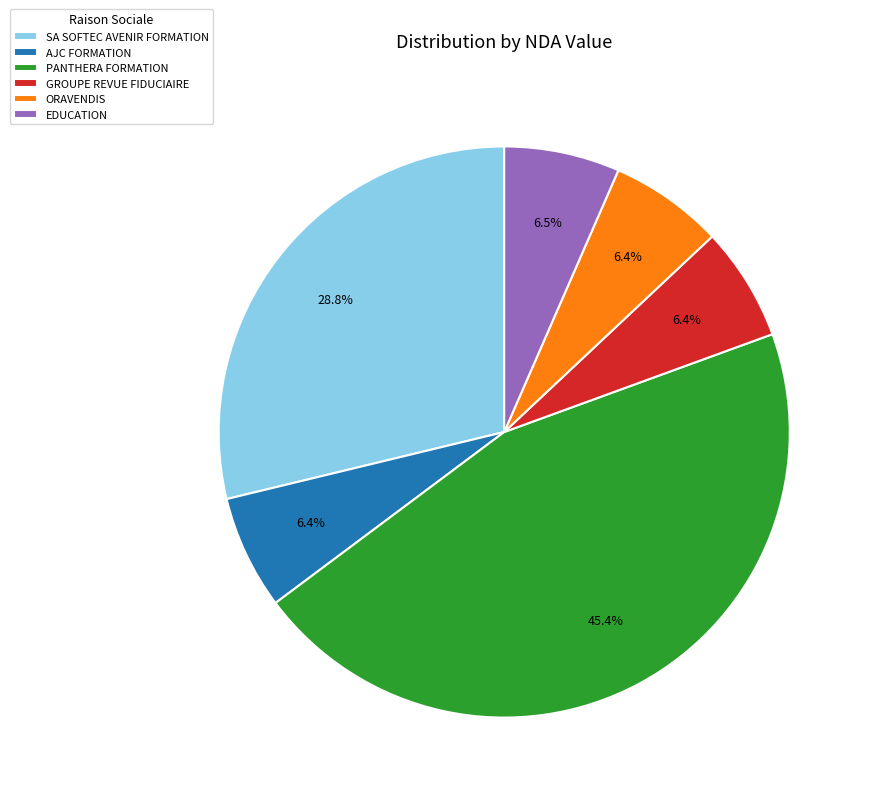

Combined, do GROUPE REVUE FIDUCIAIRE and PANTHERA FORMATION account for over 50%?

Yes